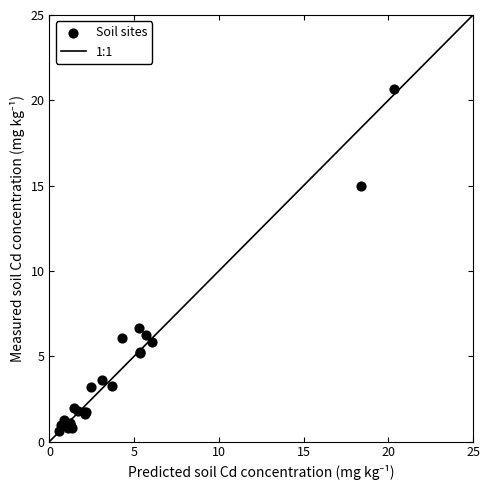

What Y value in the scatter plot is closest to 10?

6.7